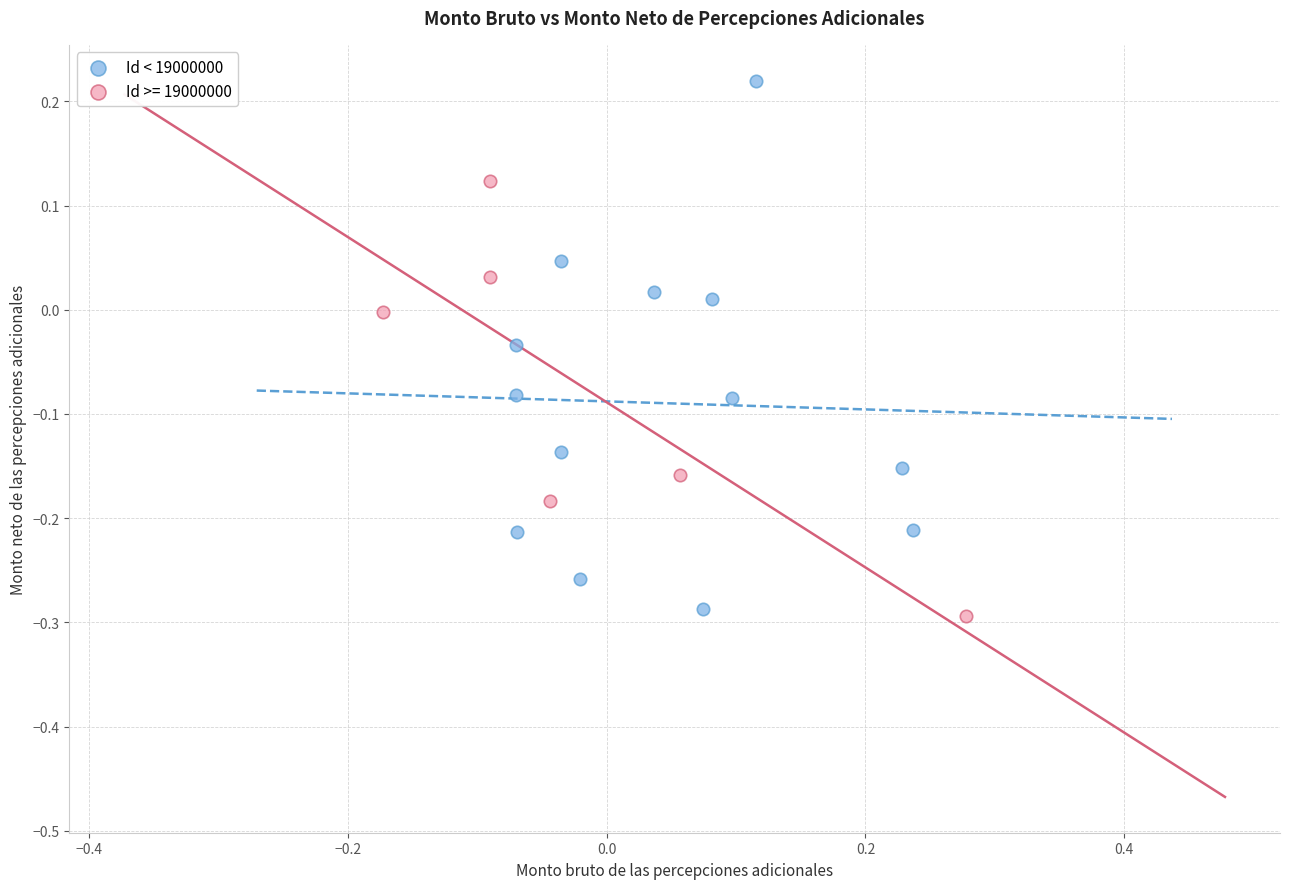

Which series contains the highest Y value?

Id < 19000000